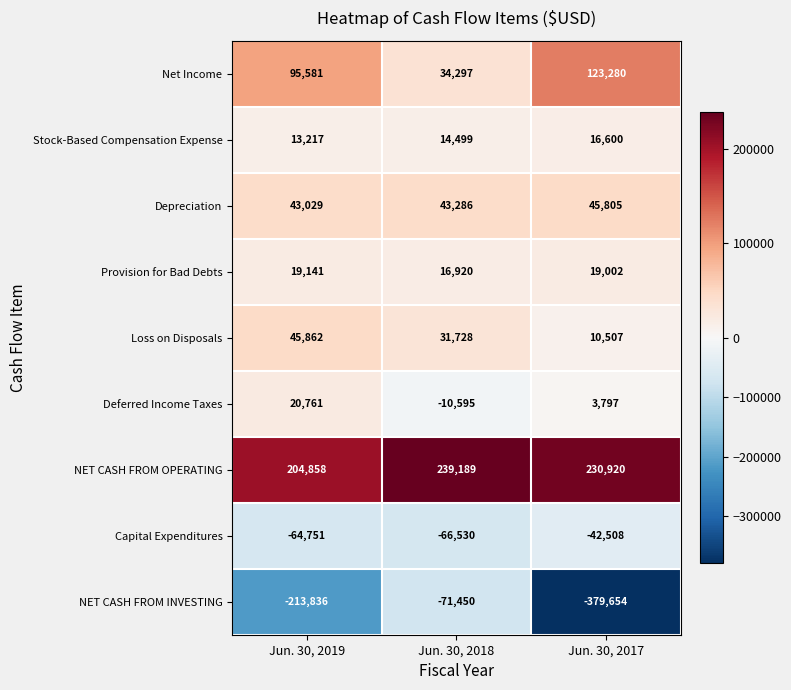

At which category is the sum across all series the highest?

Jun. 30, 2018